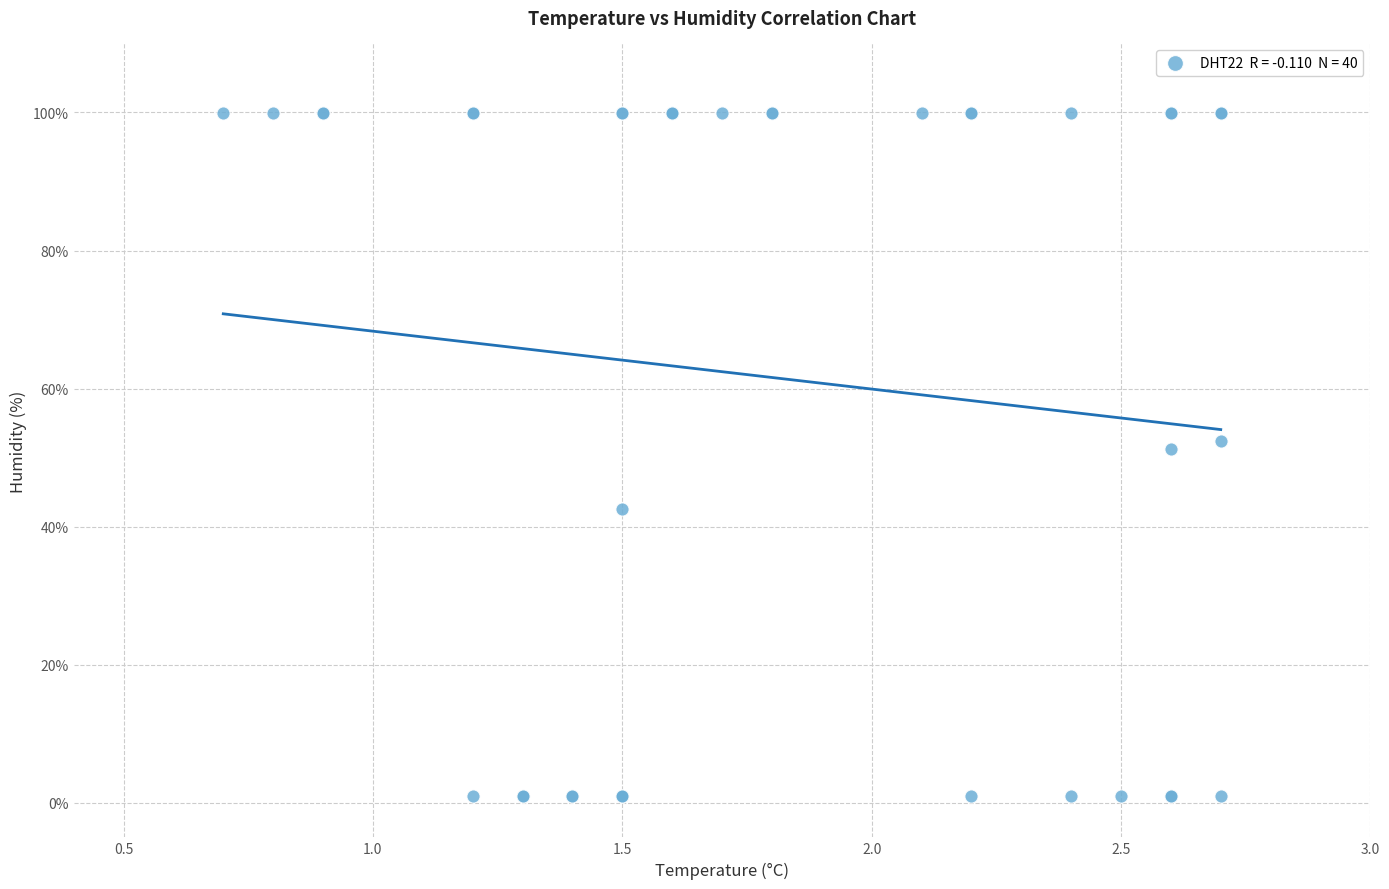

What Y value in the scatter plot is closest to 50?

51.2